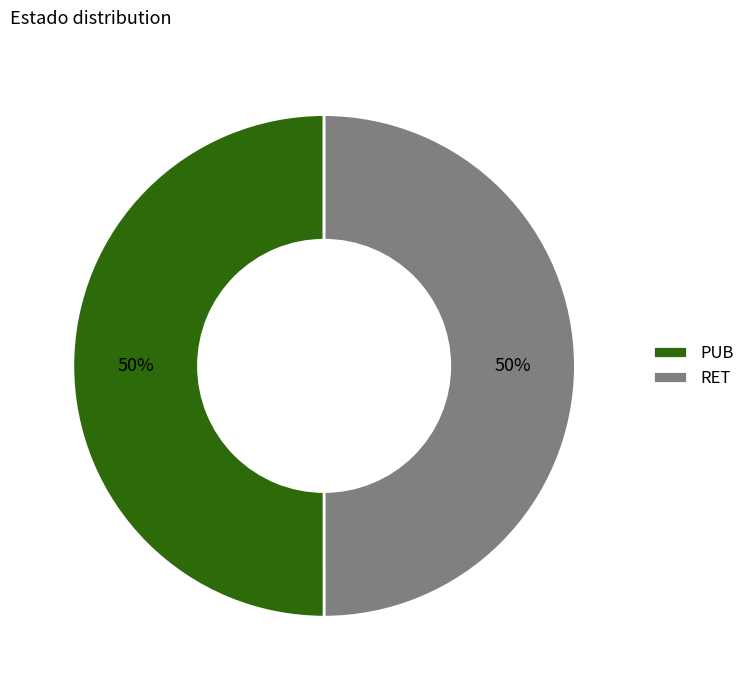

Is the sum of RET and PUB greater than half?

Yes